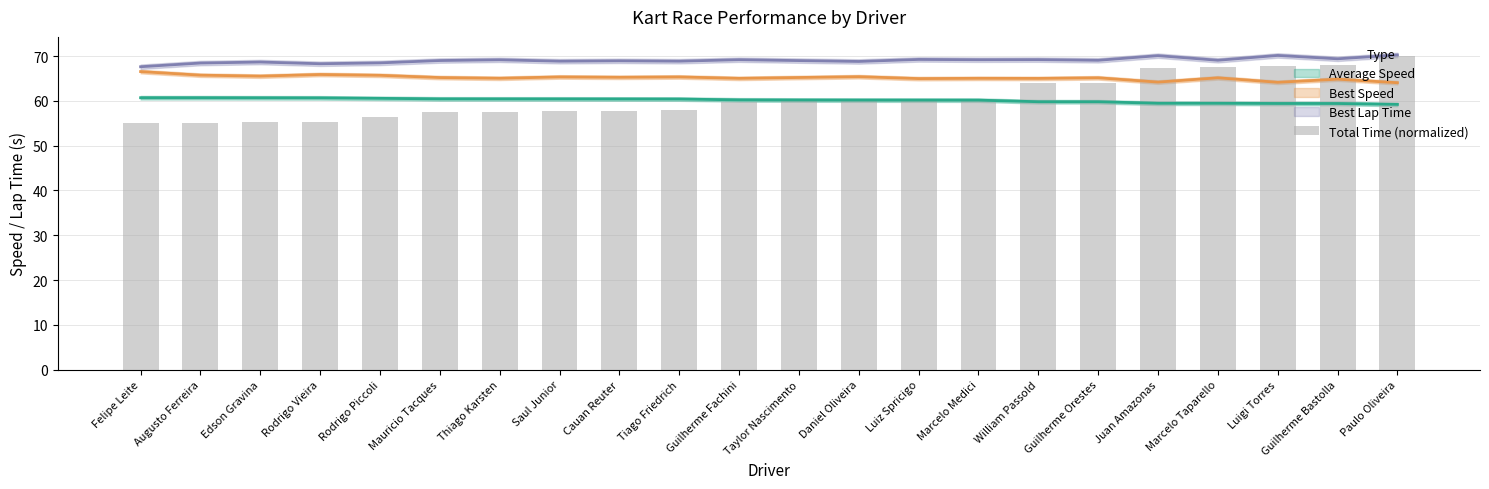

What is the sum of the values at Thiago Karsten and Rodrigo Piccoli?

114.0